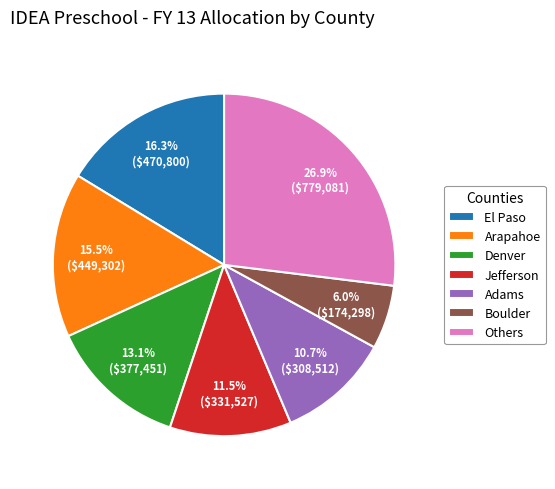

Rank the categories by value from highest to lowest.

Others, El Paso, Arapahoe, Denver, Jefferson, Adams, Boulder